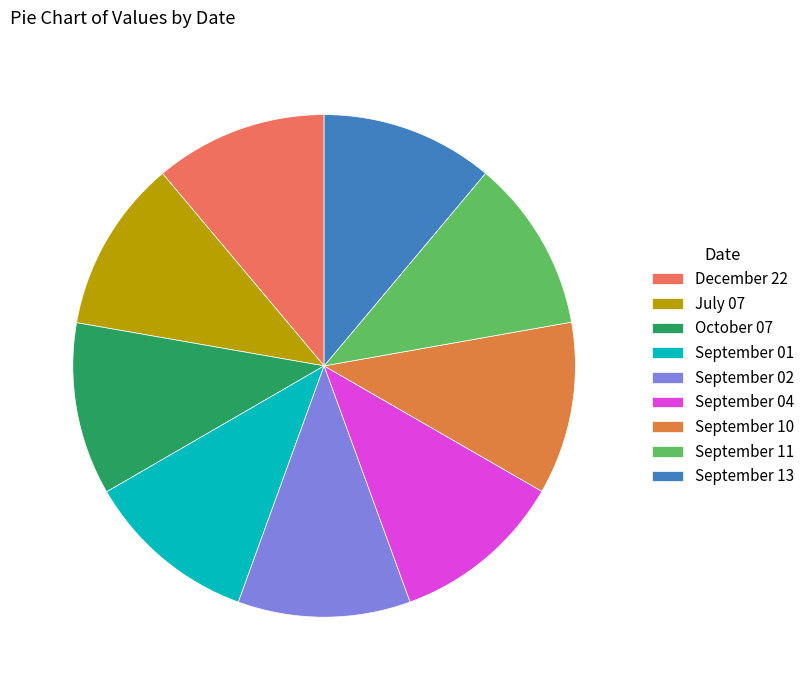

Is there any slice that represents more than half of the pie?

No